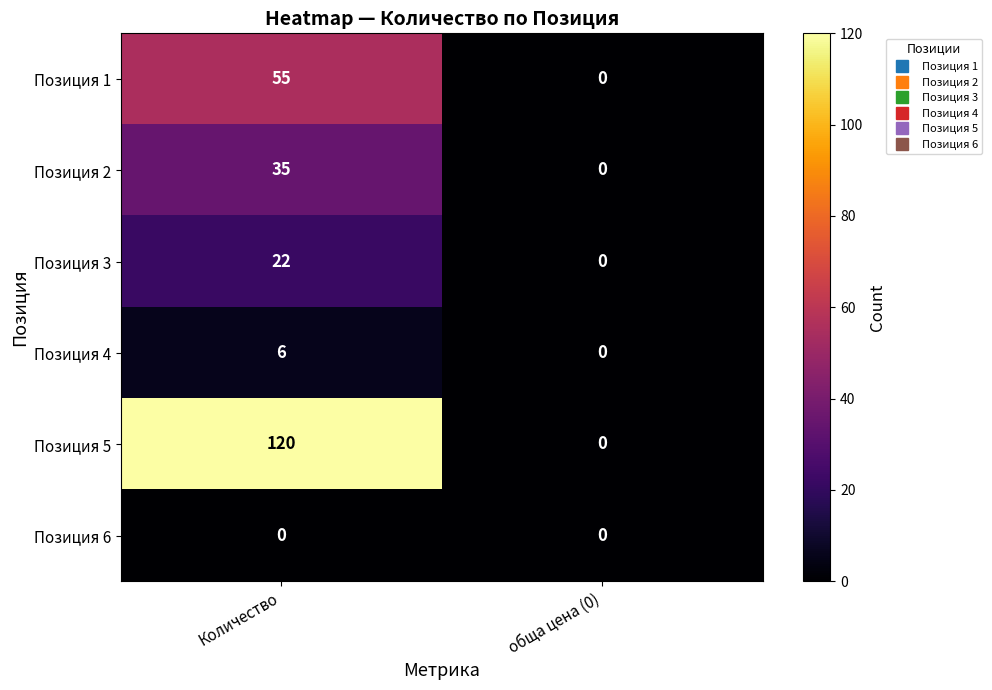

Which category has the lowest value in the Позиция 1 series?

обща цена (0)